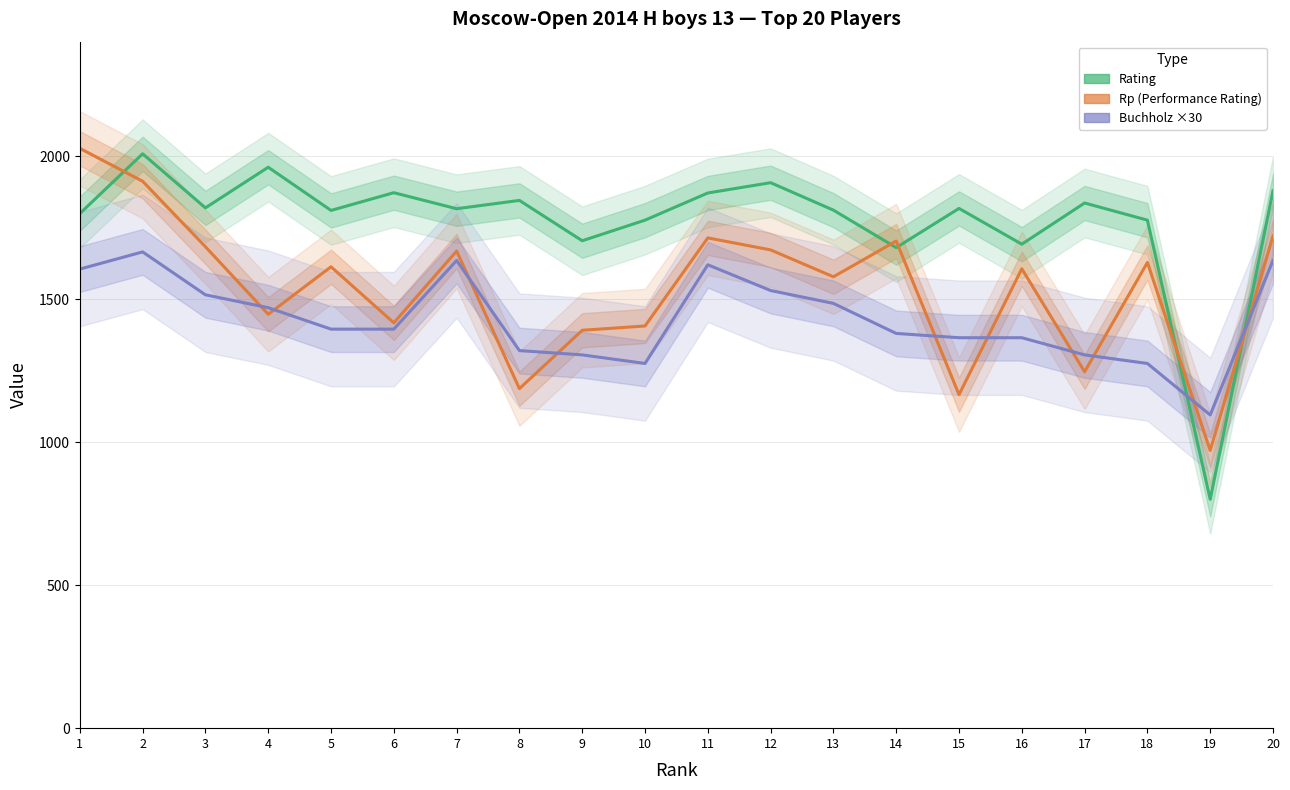

True or false: Rating and Rp (Performance Rating) intersect in this chart.

True